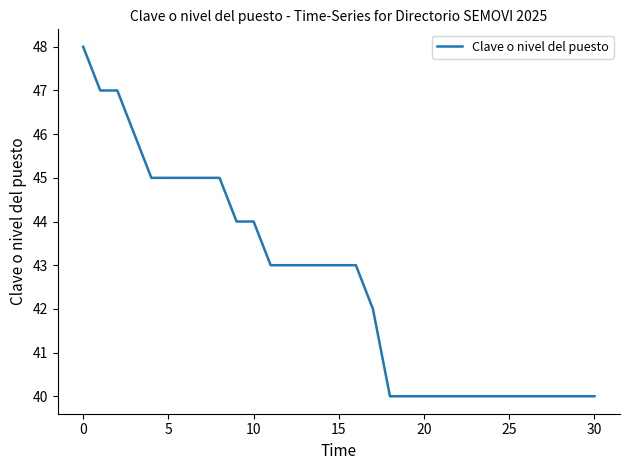

What is the greatest value displayed?

48